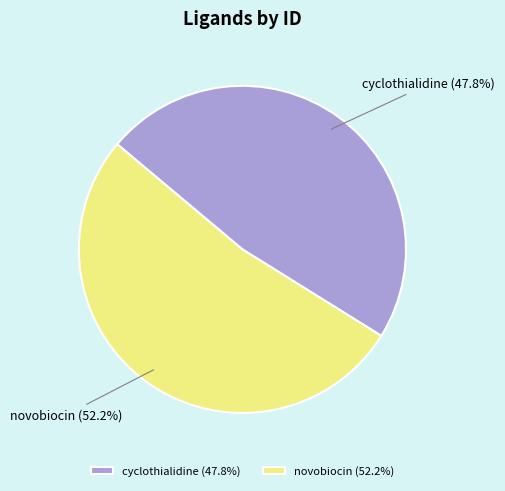

What is the majority slice?

novobiocin